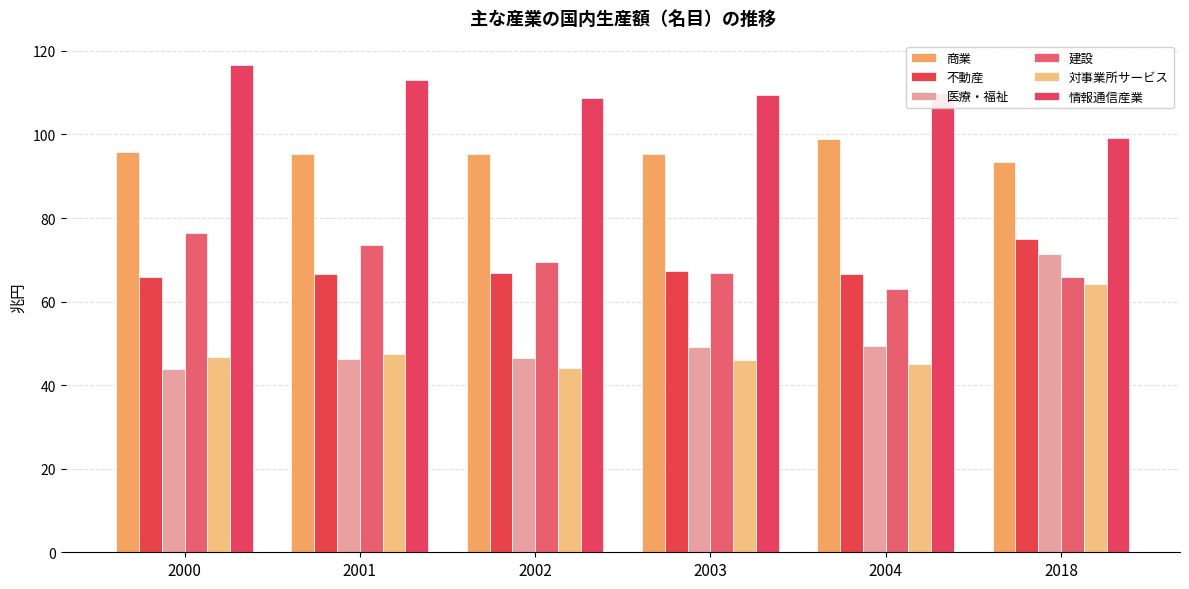

How many groups of bars are there?

6